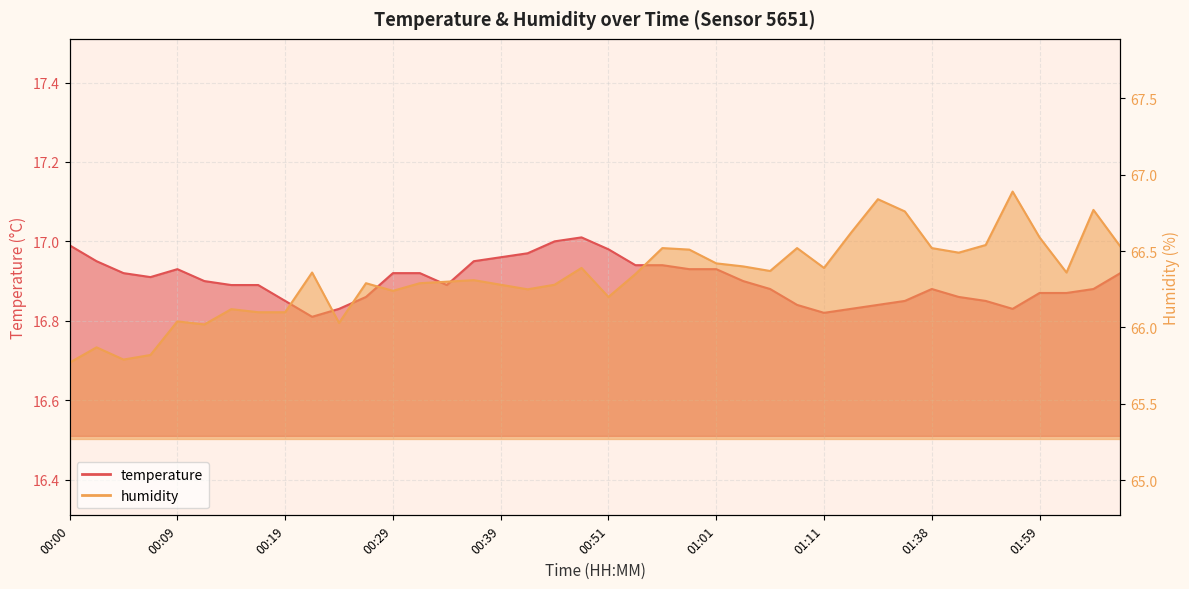

Does the chart have visible grid lines?

Yes